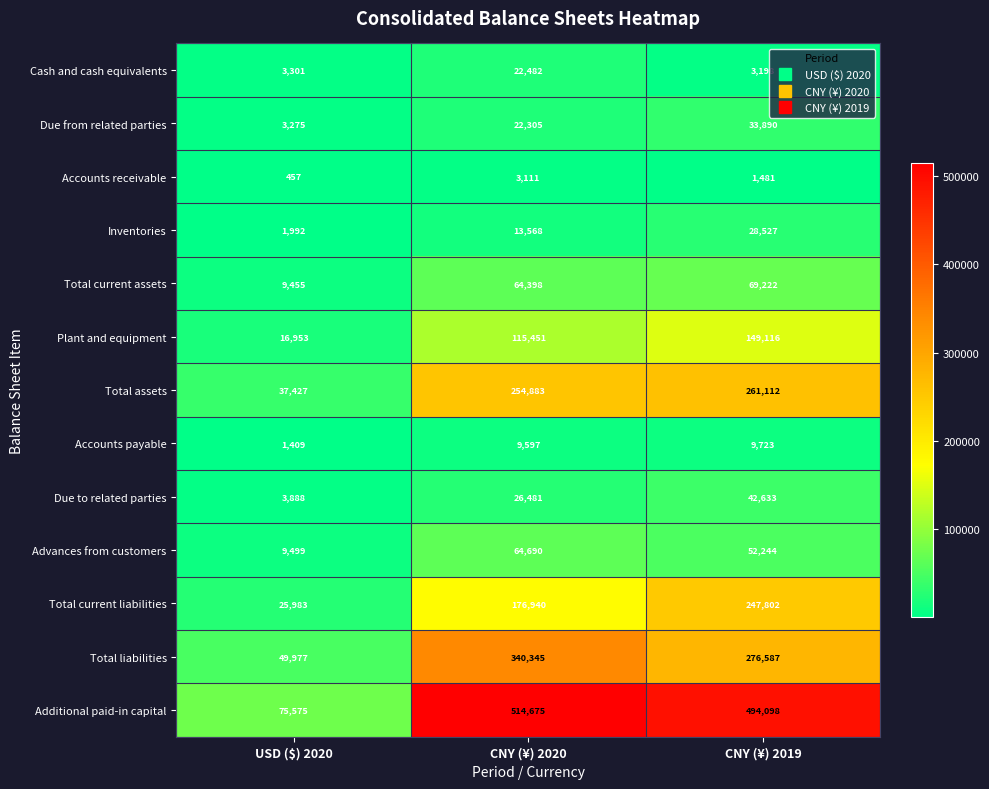

Between USD ($) 2020 and CNY (¥) 2020, which series saw the biggest shift?

Additional paid-in capital